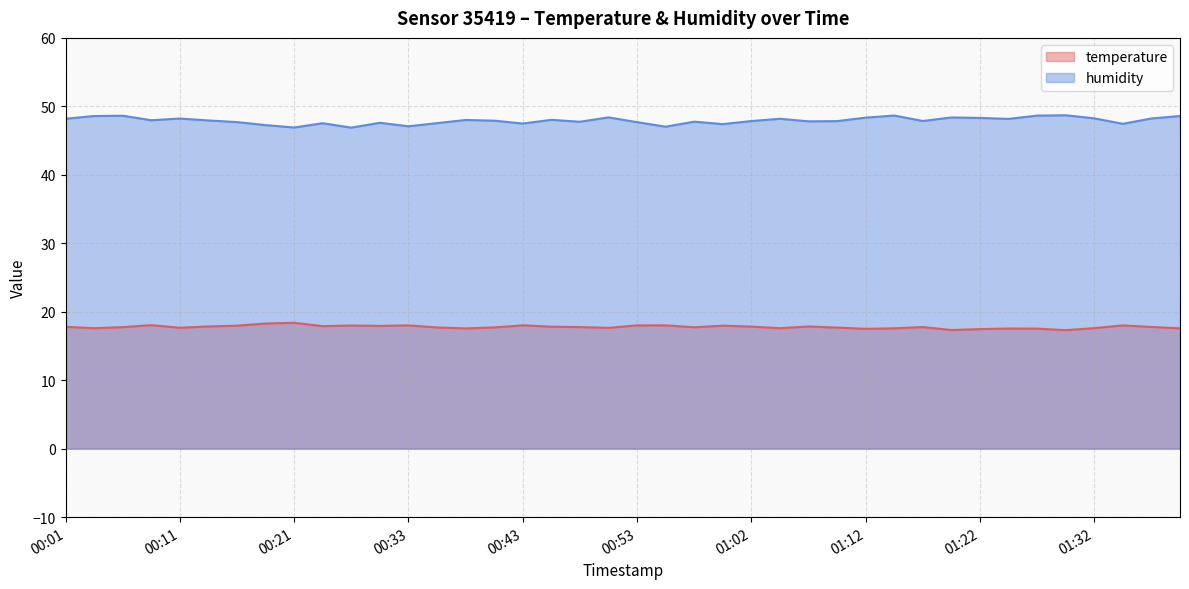

What is the label of the 13th point from the left?

00:33